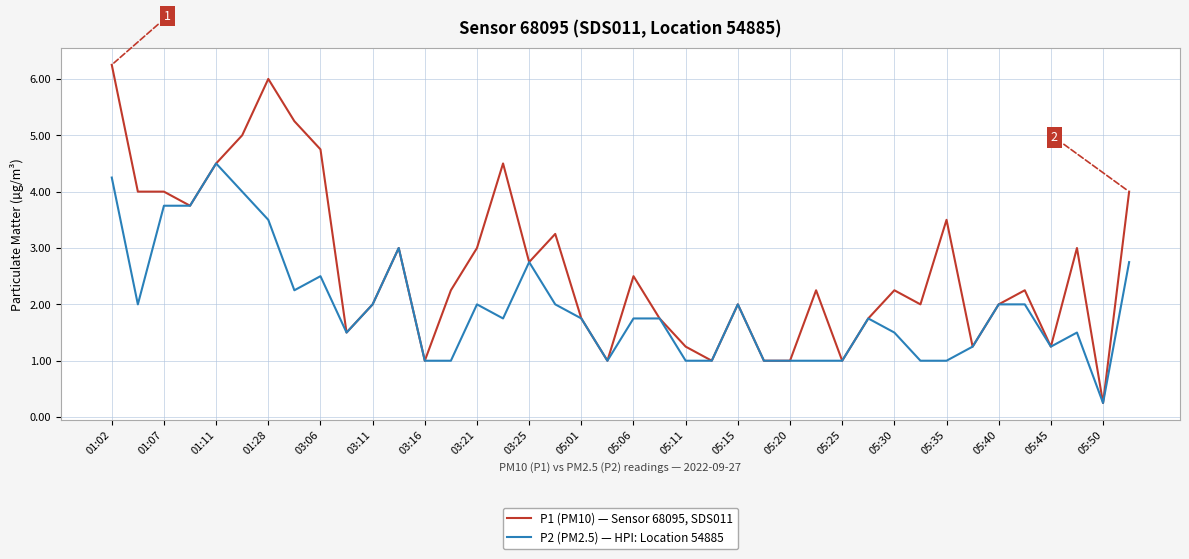

What is the average value of the P1 (PM10) — Sensor 68095, SDS011 series?

2.7